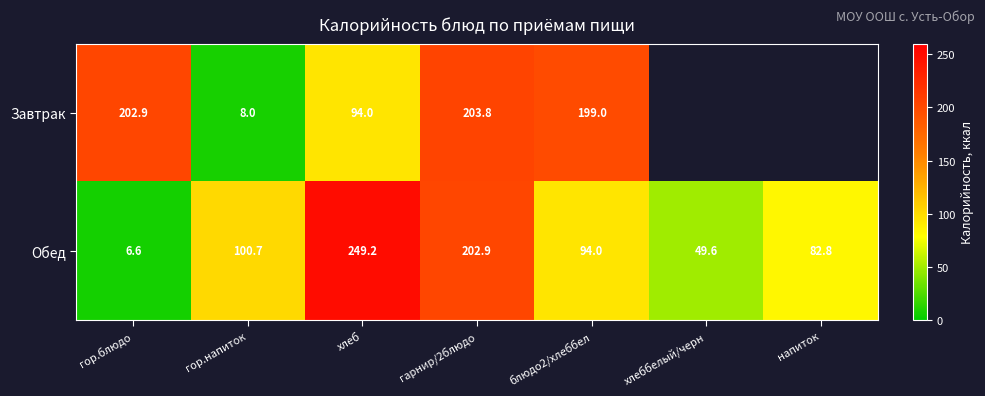

At which category is the sum across all series the highest?

гарнир/2блюдо